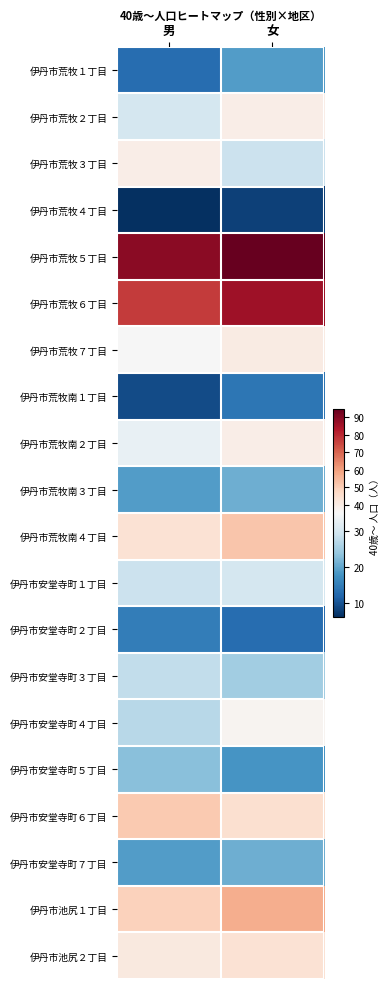

List the series in order of their peak value, lowest first.

伊丹市荒牧４丁目, 伊丹市荒牧南１丁目, 伊丹市安堂寺町２丁目, 伊丹市荒牧１丁目, 伊丹市荒牧南３丁目, 伊丹市安堂寺町７丁目, 伊丹市安堂寺町５丁目, 伊丹市安堂寺町３丁目, 伊丹市安堂寺町１丁目, 伊丹市安堂寺町４丁目, 伊丹市荒牧２丁目, 伊丹市荒牧３丁目, 伊丹市荒牧南２丁目, 伊丹市荒牧７丁目, 伊丹市池尻２丁目, 伊丹市安堂寺町６丁目, 伊丹市荒牧南４丁目, 伊丹市池尻１丁目, 伊丹市荒牧６丁目, 伊丹市荒牧５丁目